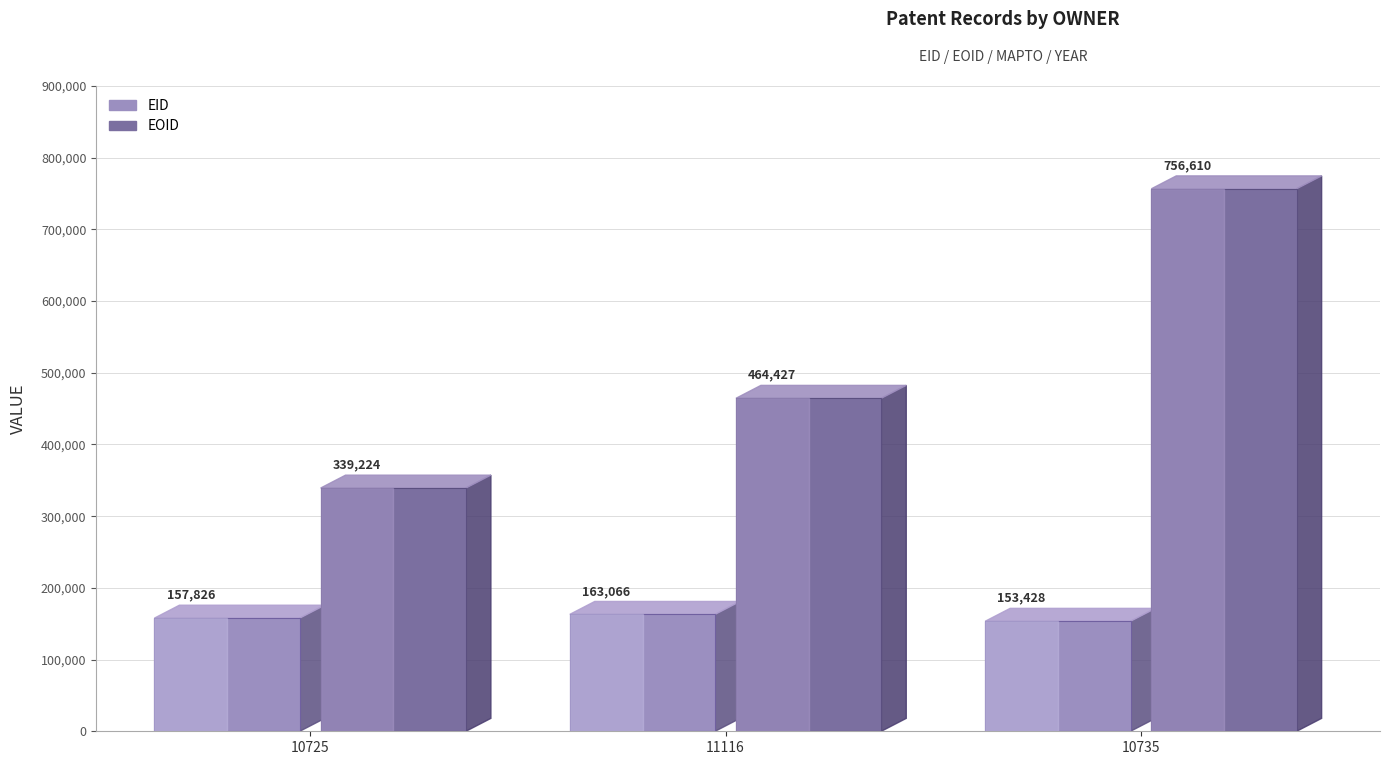

The value of YEAR at 11116 is 3530. True or false?

False